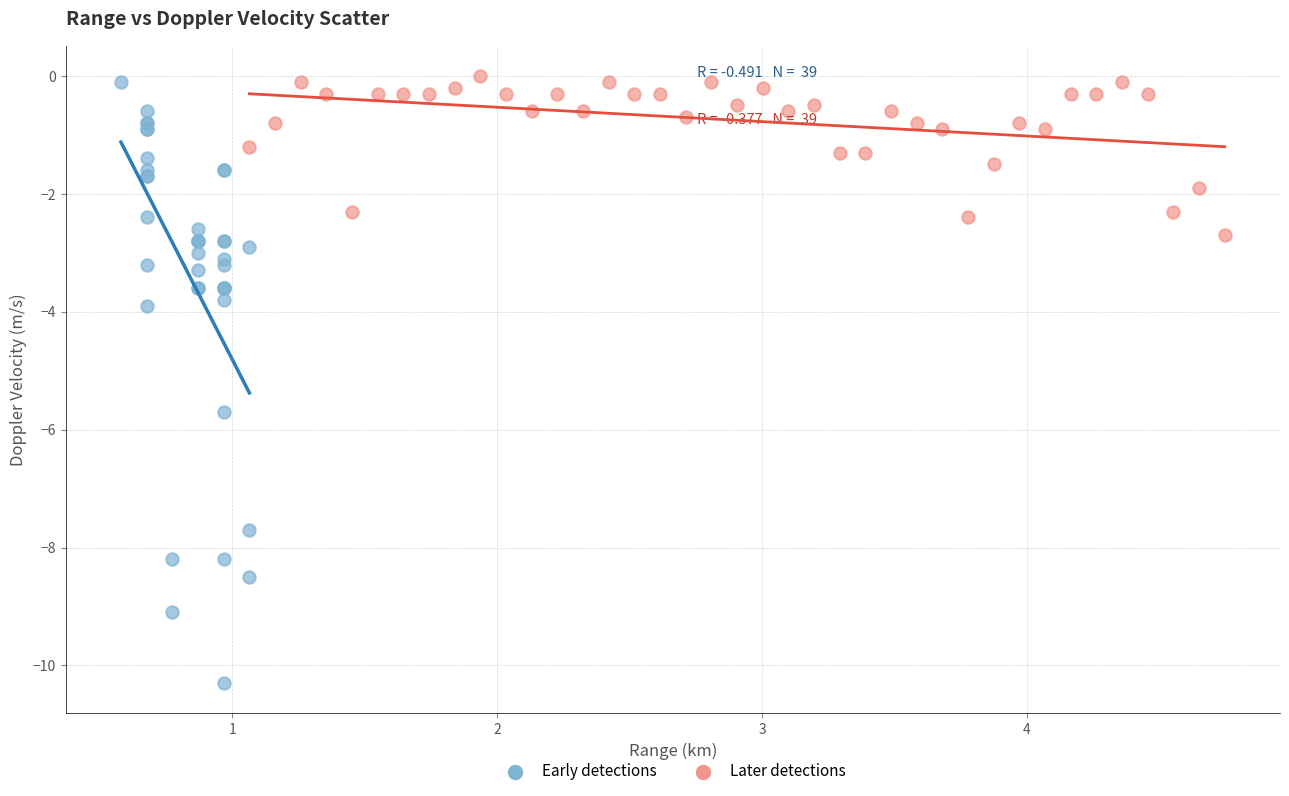

Which series has the largest Y range (max minus min)?

Early detections